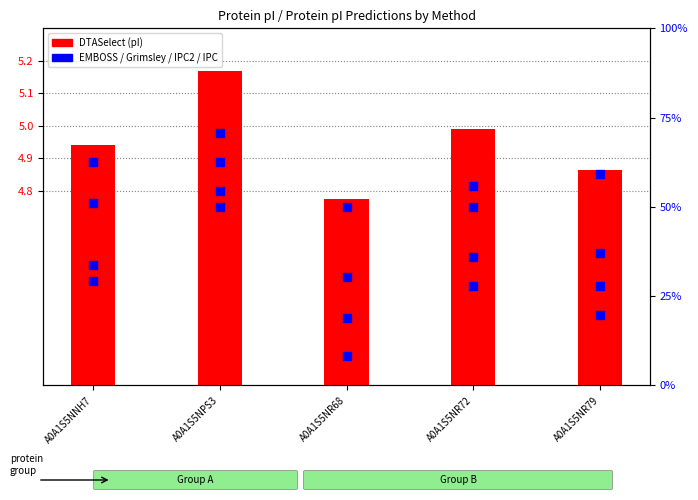

Between A0A1S5NPS3 and A0A1S5NR72, which is larger?

A0A1S5NPS3